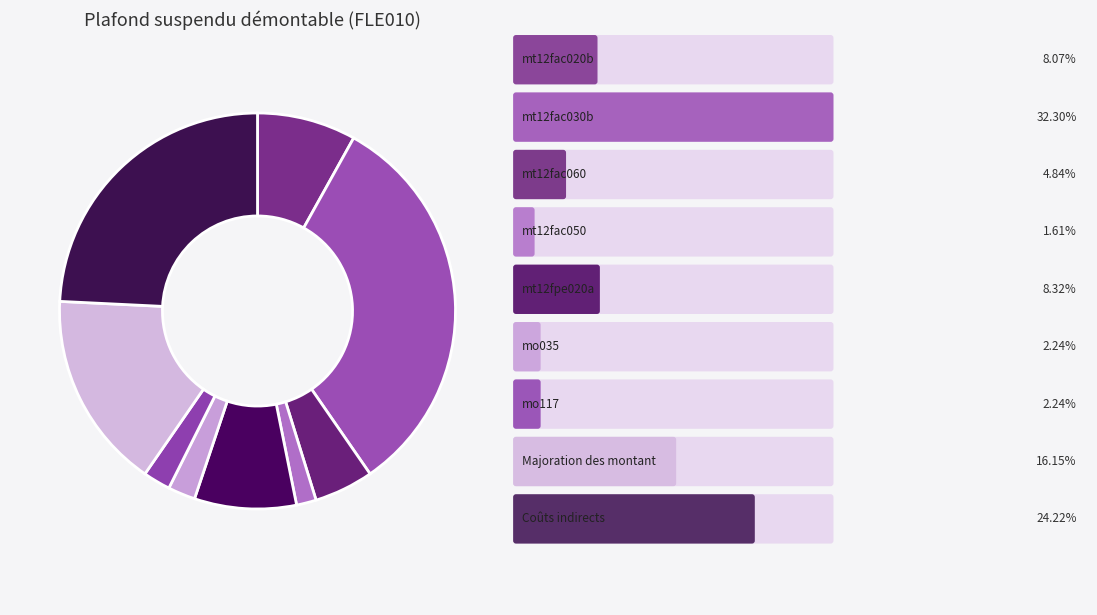

How many slices are in this pie chart?

9